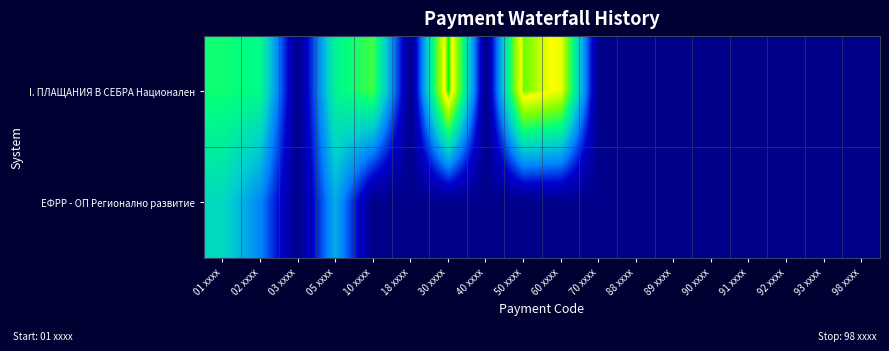

Reading right to left, list all the values displayed in this chart.

I. ПЛАЩАНИЯ В СЕБРА Национален: 98 xxxx=0.0	93 xxxx=0.0	92 xxxx=0.0	91 xxxx=0.0	90 xxxx=0.0	89 xxxx=0.0	88 xxxx=0.0	70 xxxx=0.0	60 xxxx=13.2	50 xxxx=14.5	40 xxxx=0.0	30 xxxx=15.1	18 xxxx=0.0	10 xxxx=10.2	05 xxxx=8.6	03 xxxx=0.0	02 xxxx=8.8	01 xxxx=9.3
ЕФРР - ОП Регионално развитие: 98 xxxx=0.0	93 xxxx=0.0	92 xxxx=0.0	91 xxxx=0.0	90 xxxx=0.0	89 xxxx=0.0	88 xxxx=0.0	70 xxxx=0.0	60 xxxx=0.0	50 xxxx=0.0	40 xxxx=0.0	30 xxxx=0.0	18 xxxx=0.0	10 xxxx=0.0	05 xxxx=5.8	03 xxxx=0.0	02 xxxx=4.7	01 xxxx=7.3